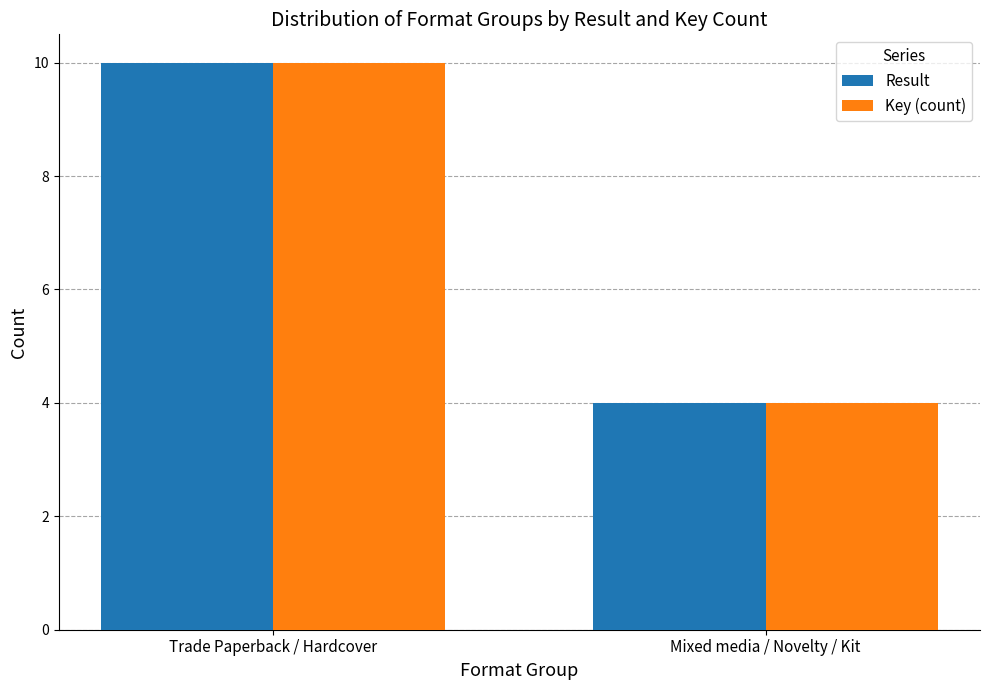

What is the difference between the Key (count) values at Trade Paperback / Hardcover and Mixed media / Novelty / Kit?

6